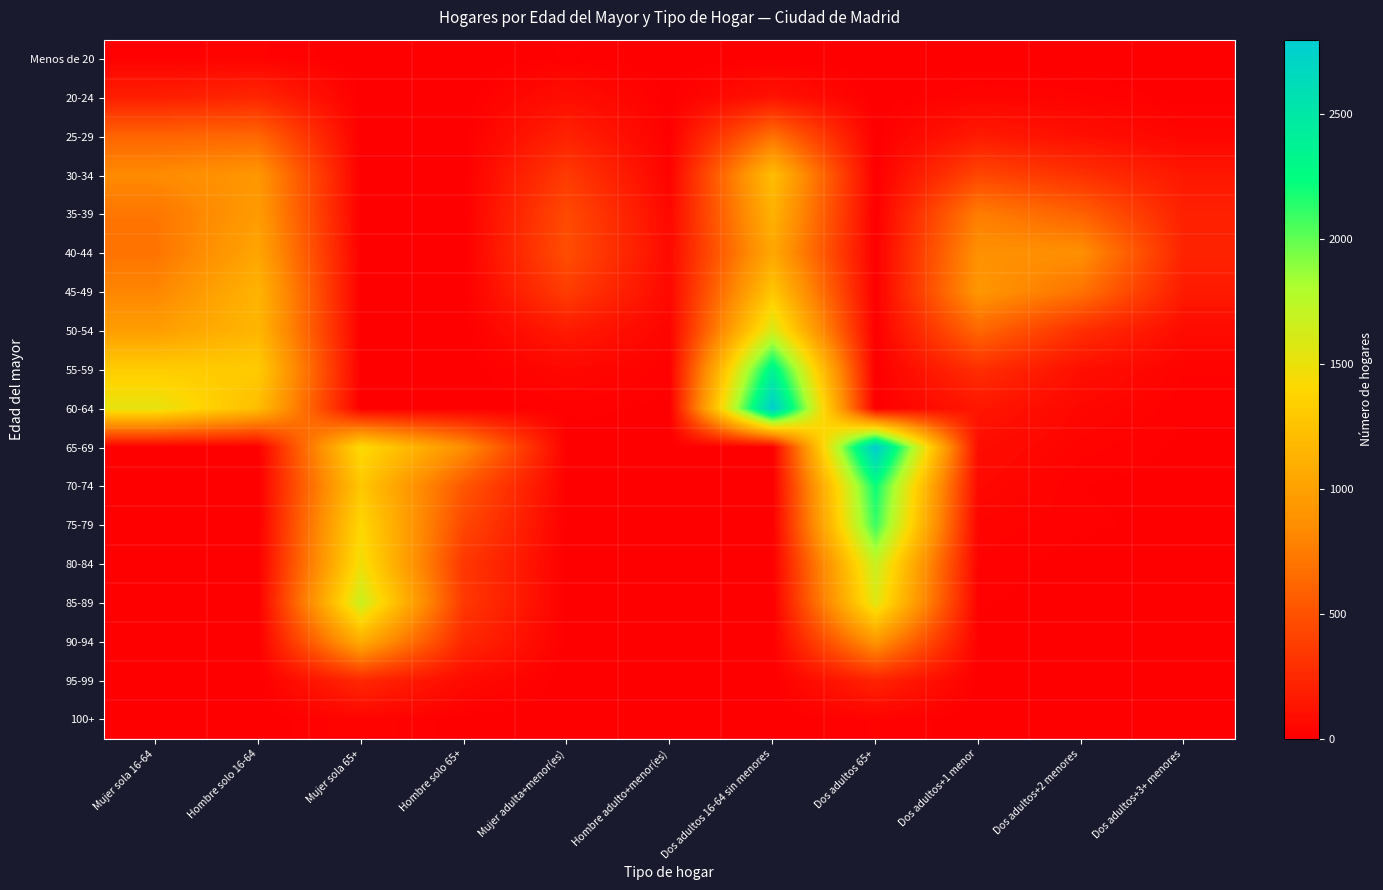

At how many categories does at least one series exceed 1095?

5